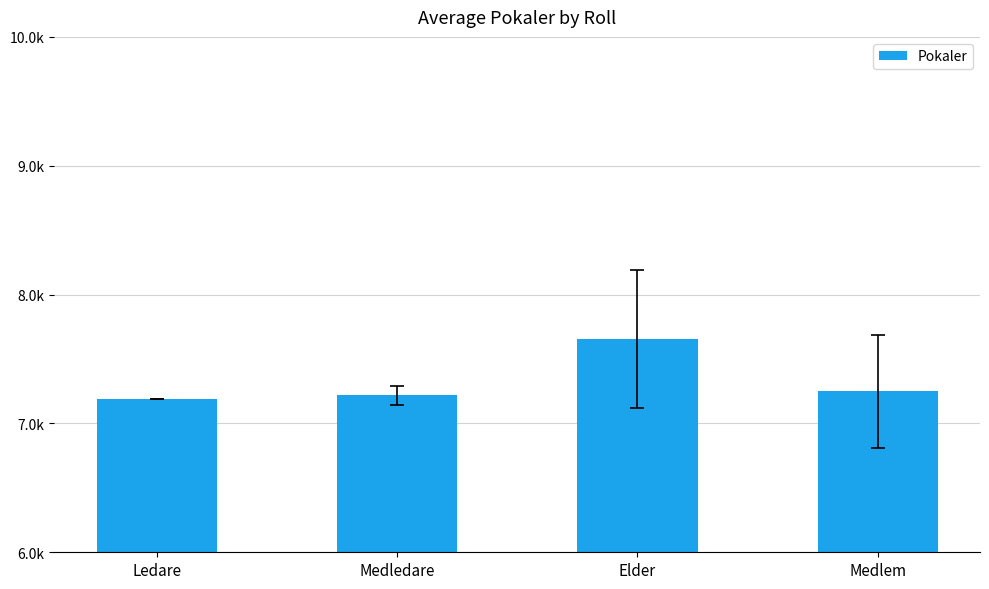

What is the label of the 3rd bar from the left?

Elder